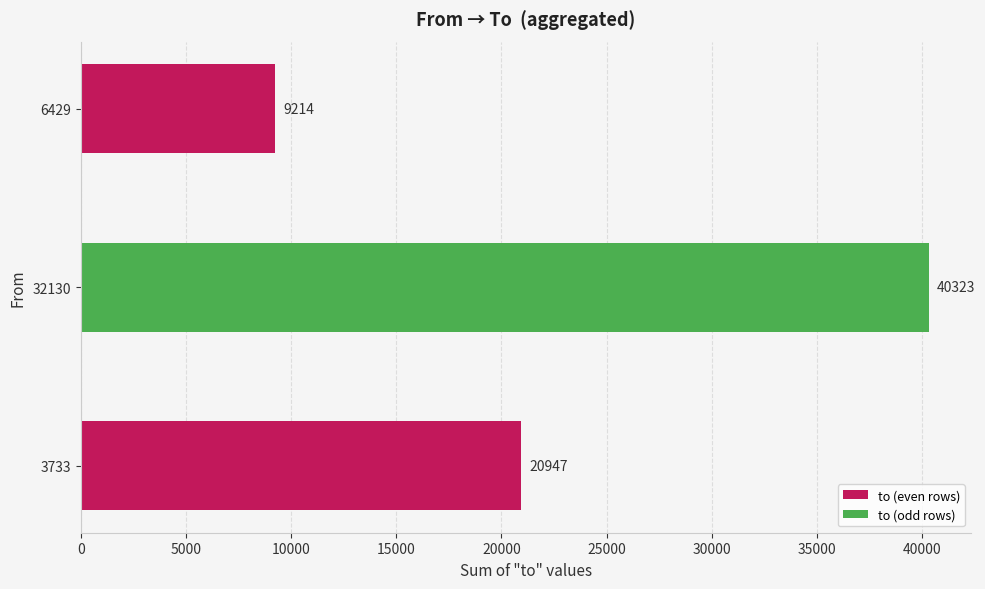

Rank the categories by value from lowest to highest.

6429, 3733, 32130